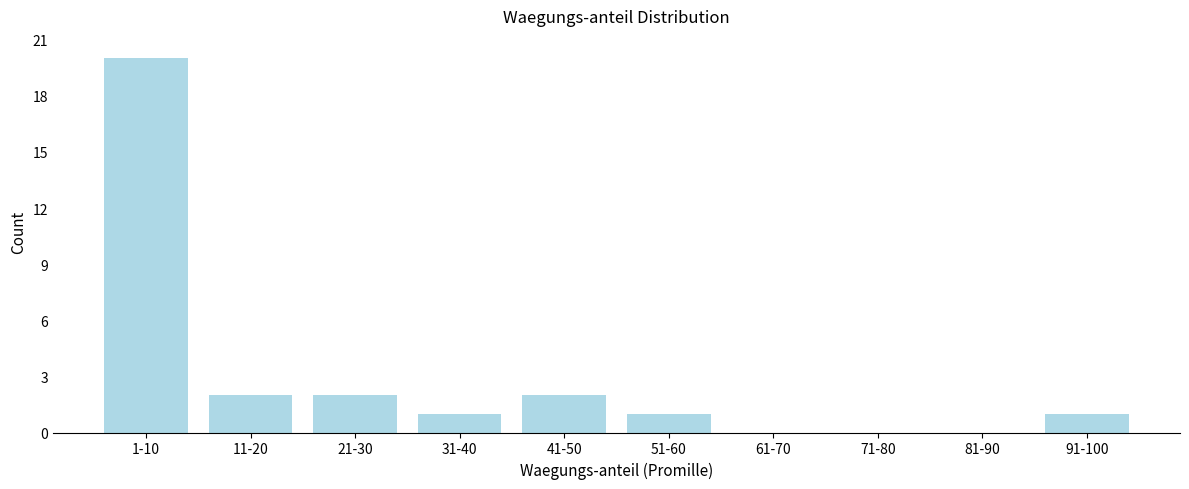

Reading left to right, list all the values displayed in this chart.

1-10=20	11-20=2	21-30=2	31-40=1	41-50=2	51-60=1	61-70=0	71-80=0	81-90=0	91-100=1